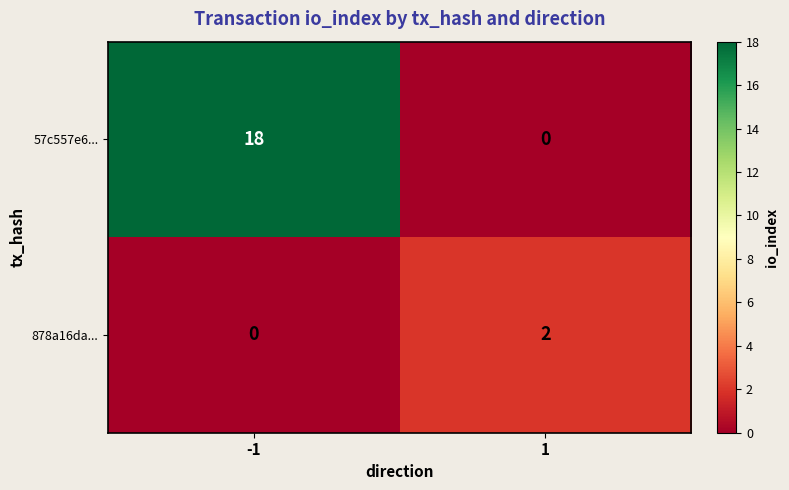

List the series in order of their peak value, lowest first.

878a16da..., 57c557e6...